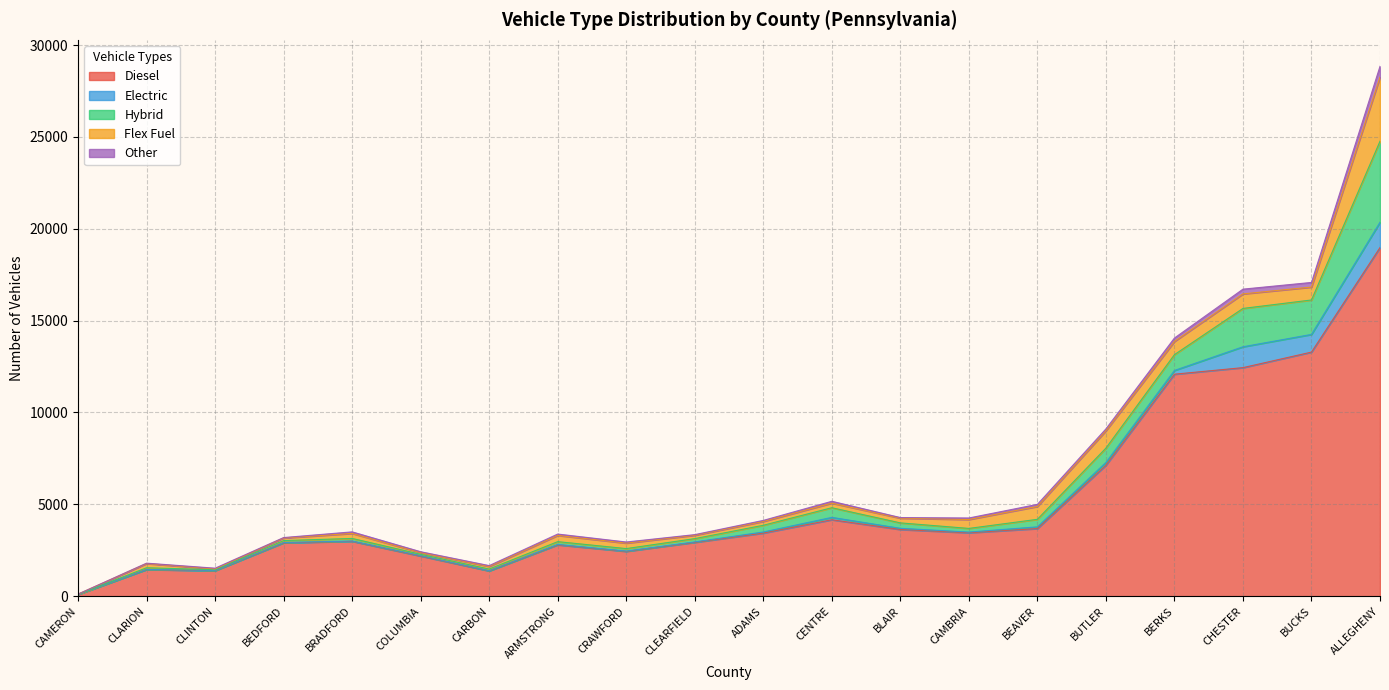

In Flex Fuel, how many points are lower than both neighbors (excluding endpoints)?

5